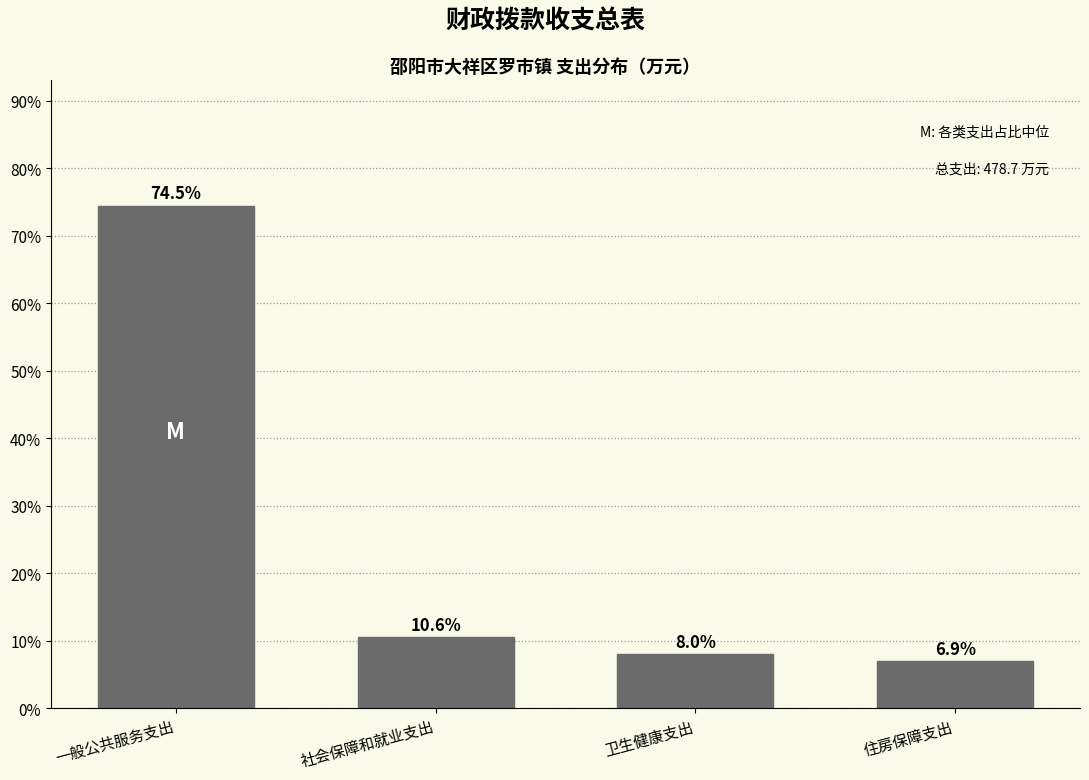

Reading left to right, transcribe all the data shown in this chart.

74.5	10.6	8.0	6.9